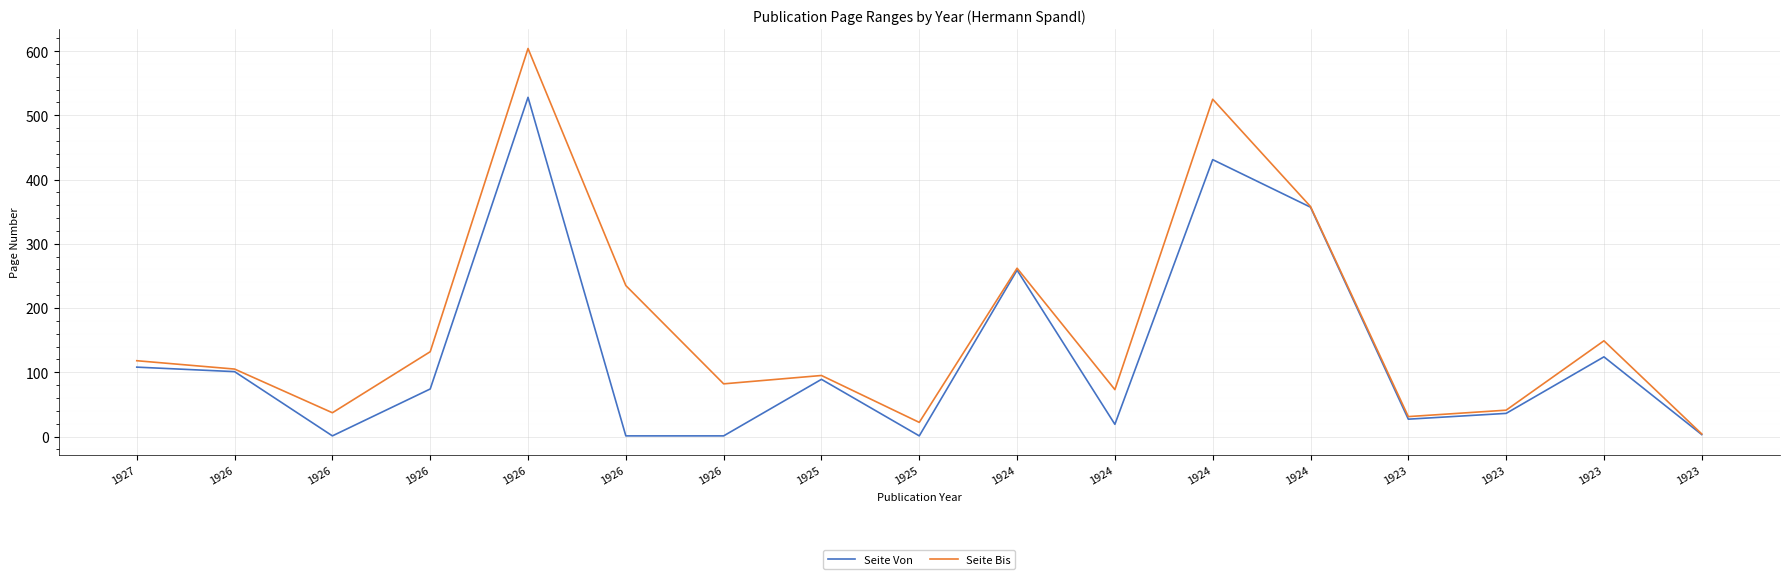

What are all the series names shown in the legend?

Seite Von, Seite Bis